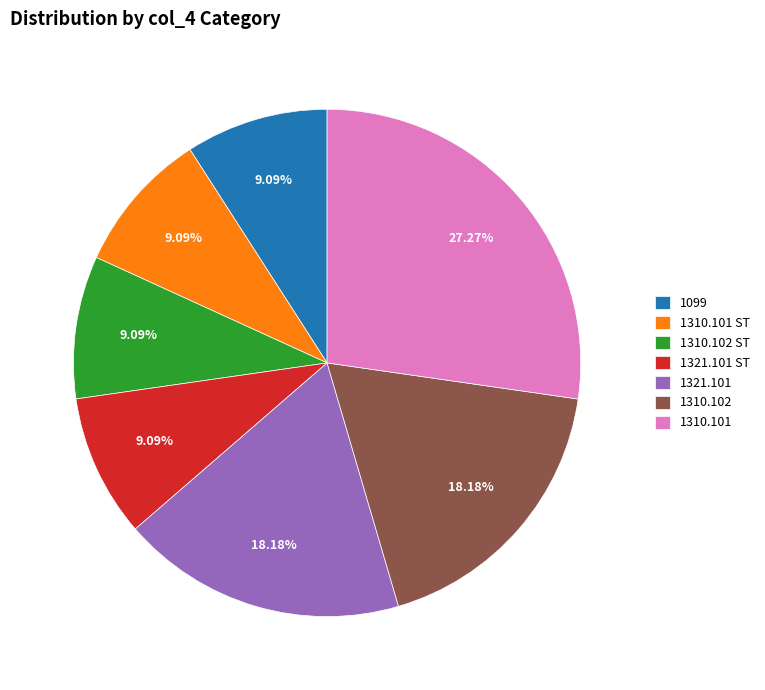

Which has a higher value, 1321.101 or 1310.102 ST?

1321.101